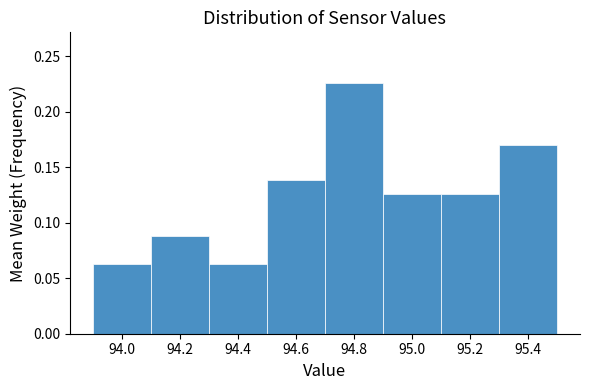

Over which range of the x-axis is the bar tallest?

94.7 to 94.9